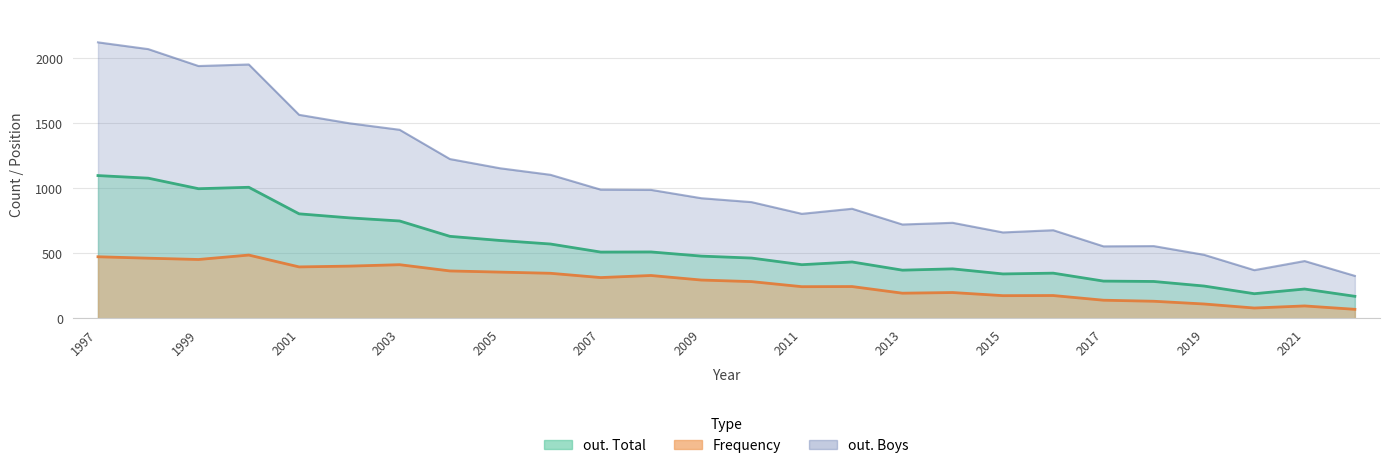

Reading right to left, transcribe all the data shown in this chart.

Frequency: 2022=70	2021=96	2020=80	2019=111	2018=132	2017=140	2016=176	2015=175	2014=199	2013=194	2012=245	2011=244	2010=283	2009=295	2008=330	2007=314	2006=347	2005=356	2004=365	2003=413	2002=402	2001=396	2000=487	1999=453	1998=463	1997=474
out. Total: 2022=170	2021=226	2020=190	2019=249	2018=284	2017=287	2016=348	2015=342	2014=381	2013=371	2012=434	2011=413	2010=464	2009=479	2008=511	2007=510	2006=572	2005=599	2004=631	2003=749	2002=773	2001=804	2000=1008	1999=997	1998=1078	1997=1098
out. Boys: 2022=327	2021=441	2020=371	2019=489	2018=556	2017=554	2016=678	2015=661	2014=735	2013=722	2012=843	2011=804	2010=894	2009=924	2008=988	2007=990	2006=1104	2005=1154	2004=1225	2003=1450	2002=1500	2001=1565	2000=1952	1999=1940	1998=2070	1997=2122